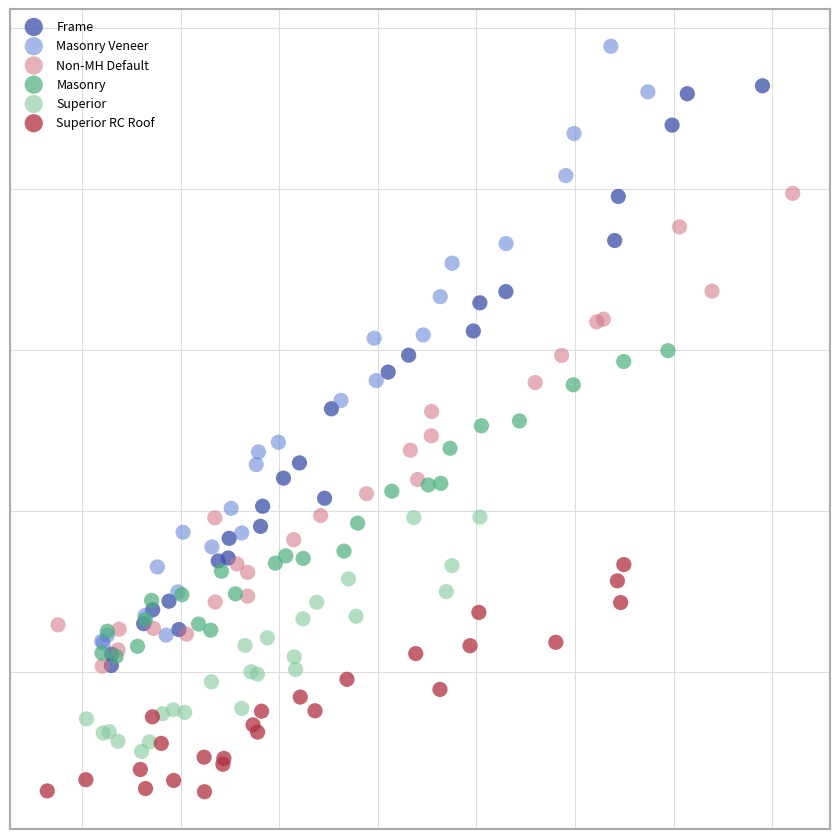

What are all the series names shown in the legend?

Frame, Masonry Veneer, Non-MH Default, Masonry, Superior, Superior RC Roof